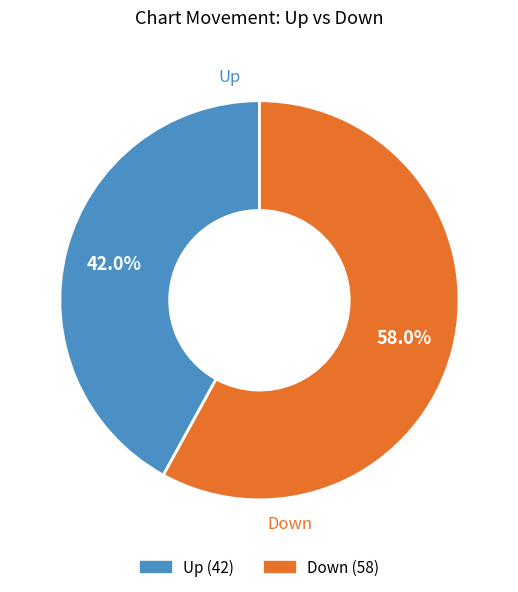

Is there any slice that represents more than half of the pie?

Yes